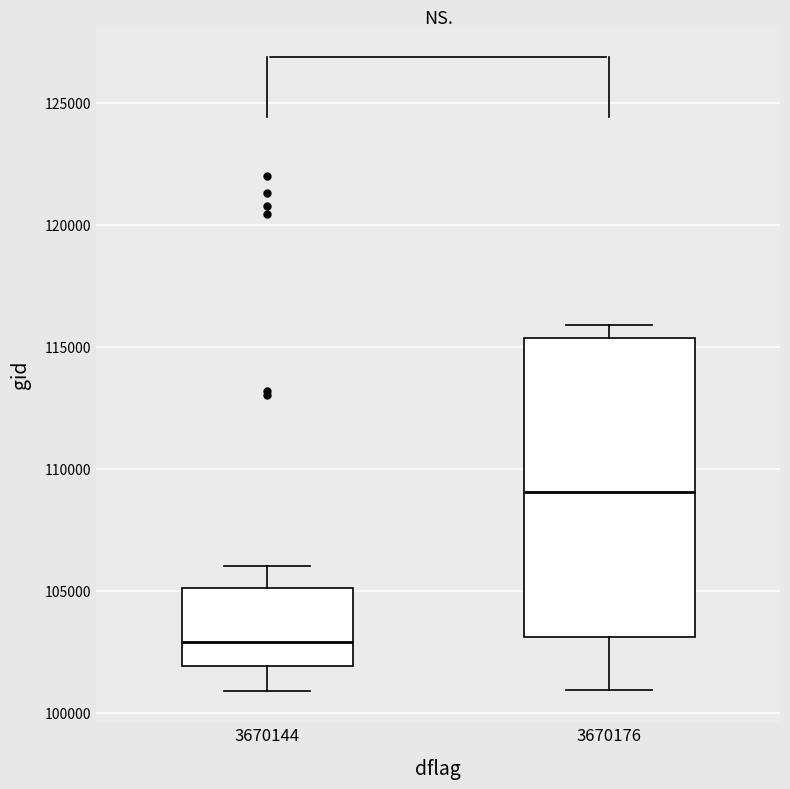

Reading left to right, transcribe this box plot: for each box, give where its median line is, the range the box spans, and where its two whiskers end, as read against the y-axis. The values are not printed on the chart, so give them approximately, as read against the axis.

3670144: median 103000, box 102000 to 105000, whiskers 101000 to 106000
3670176: median 109000, box 103000 to 115500, whiskers 101000 to 116000